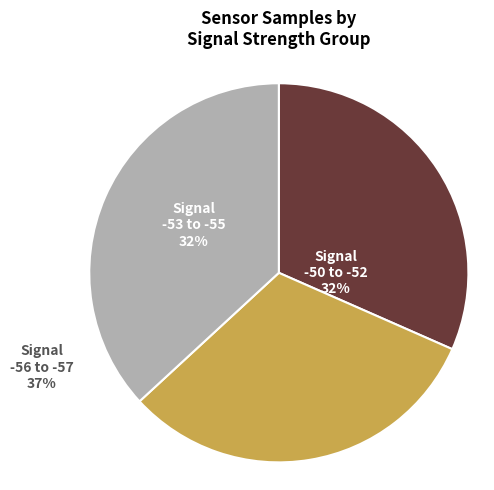

What is the ratio of the value at -50 to the value at -51?

1.0